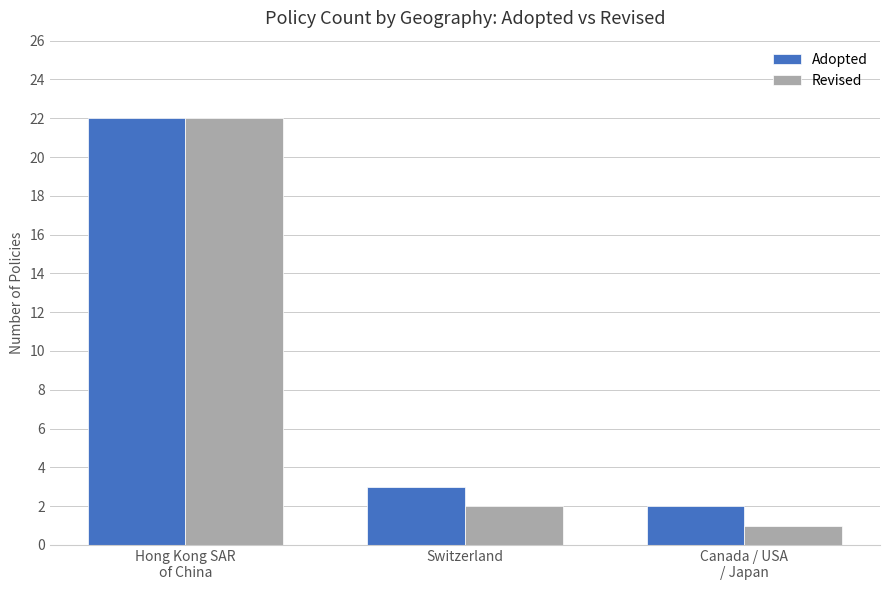

What is the difference between the highest and lowest values at Canada / USA
/ Japan?

1